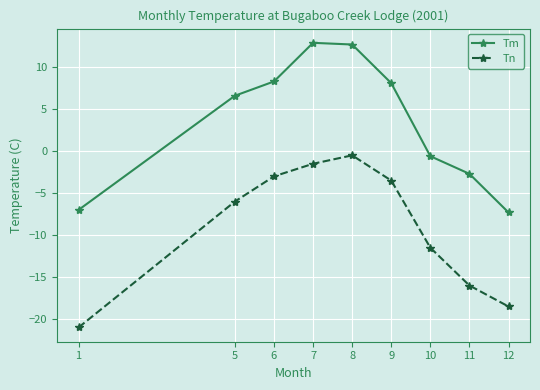

True or false: Tn has a value of -32.1 at 12.

False